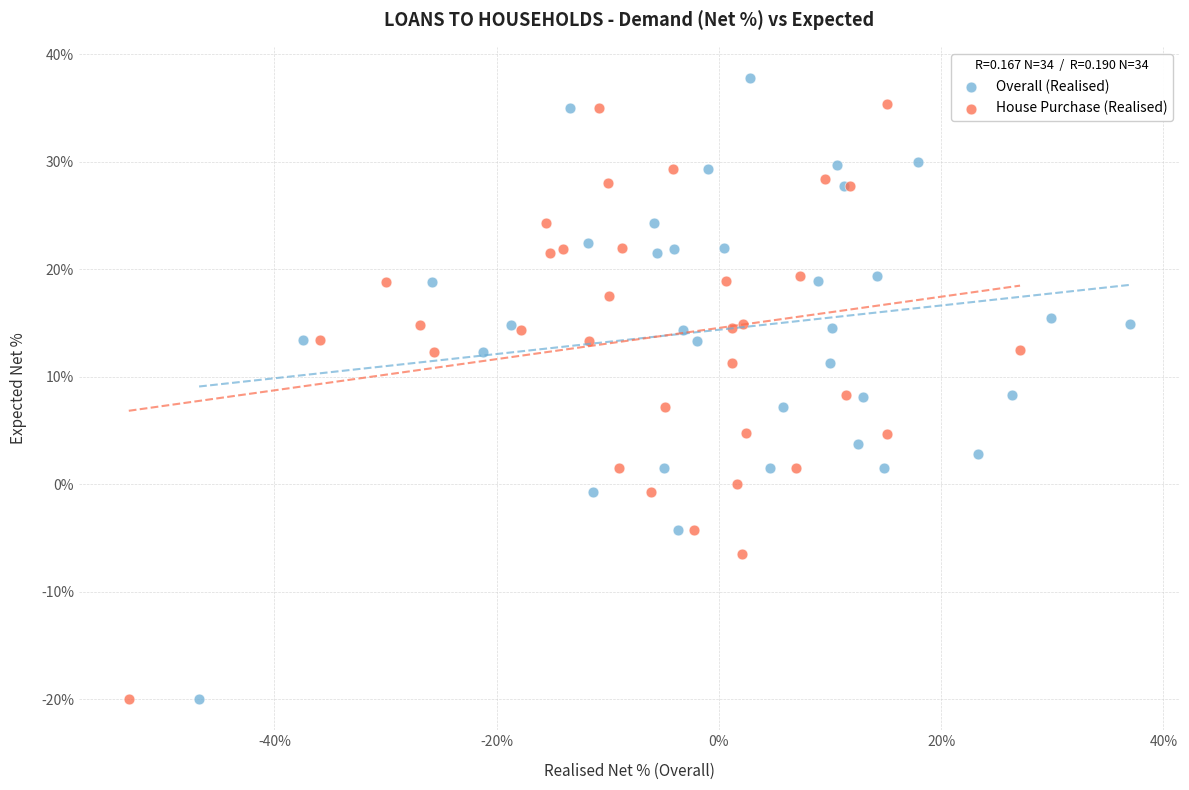

Which series contains the highest Y value?

Overall (Realised)